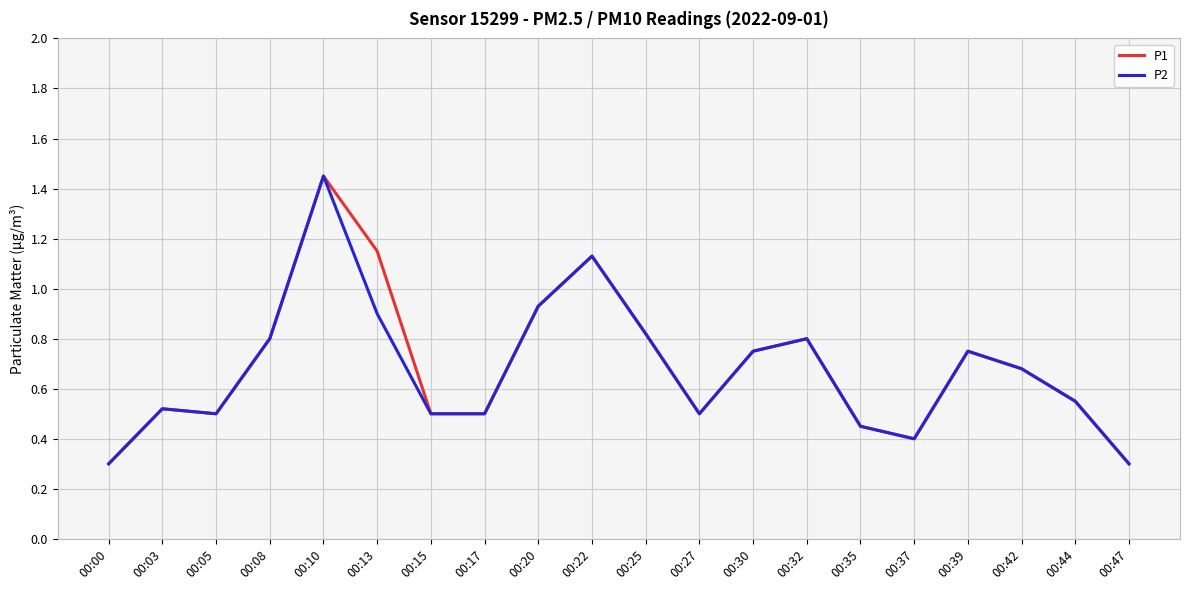

At which category is the sum across all series the highest?

00:10